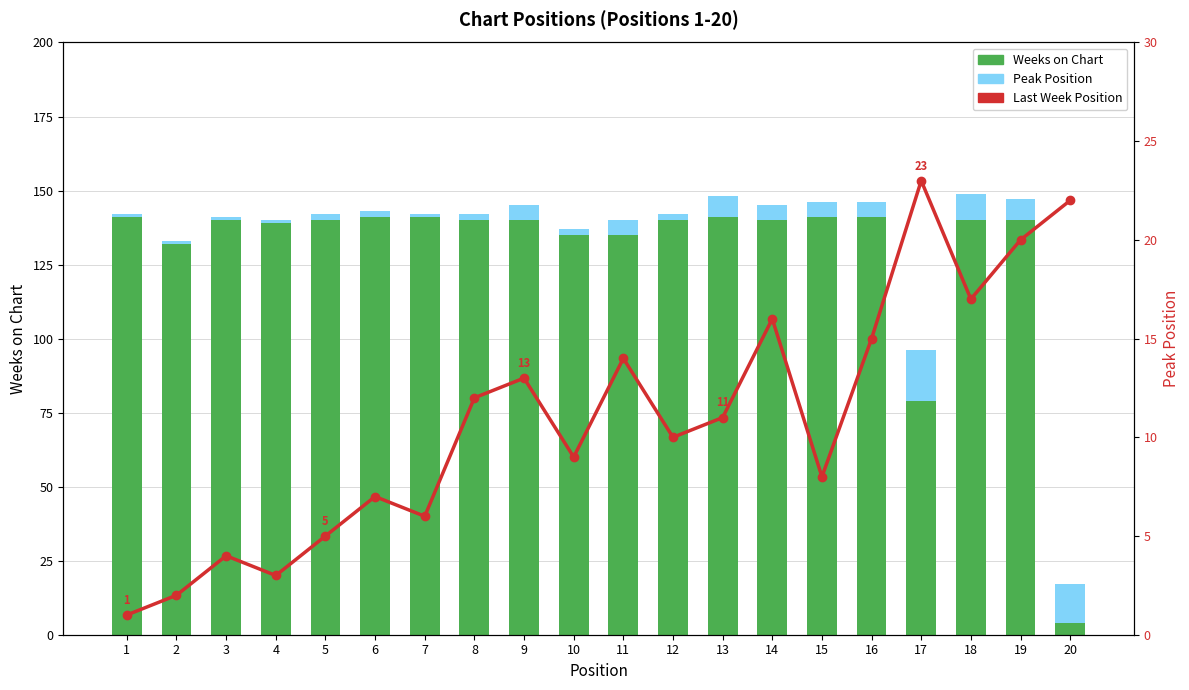

At which category is the sum across all series the highest?

19